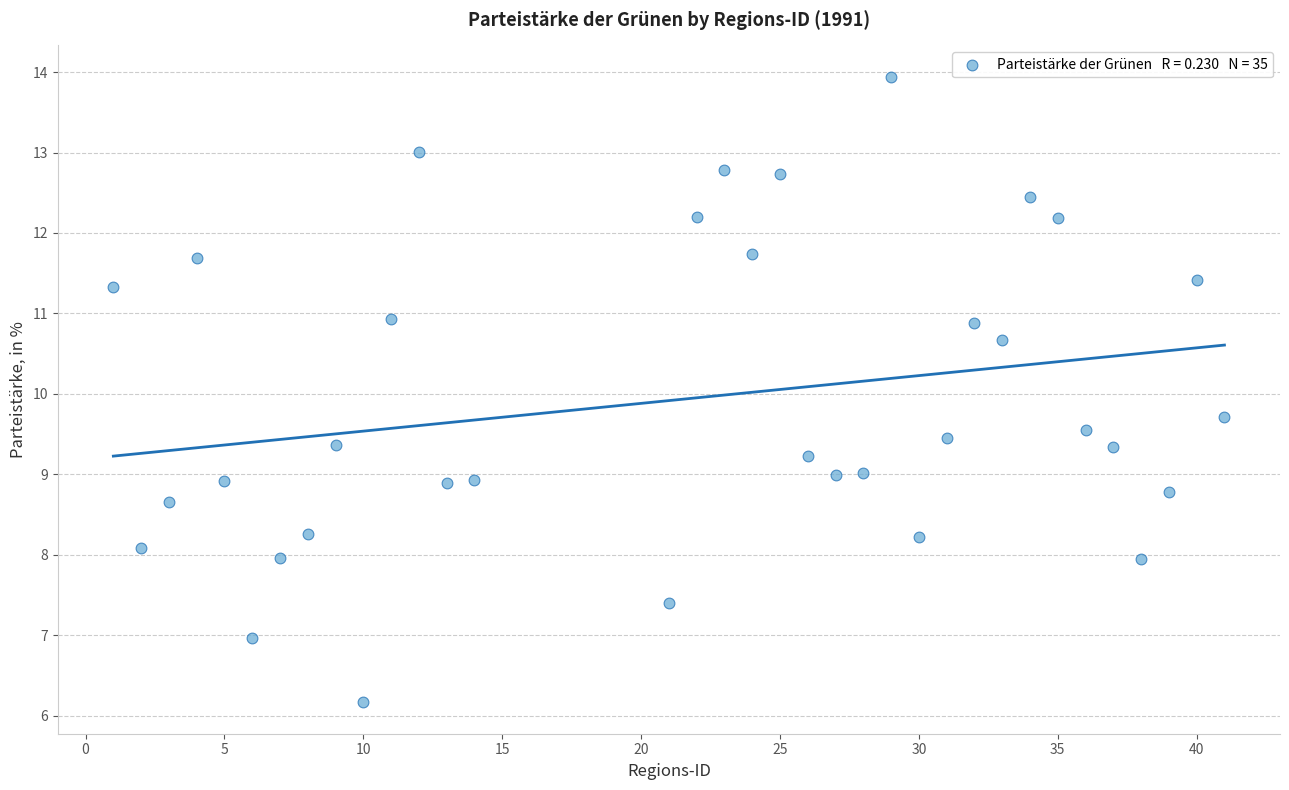

What Y value in the scatter plot is closest to 10?

9.7